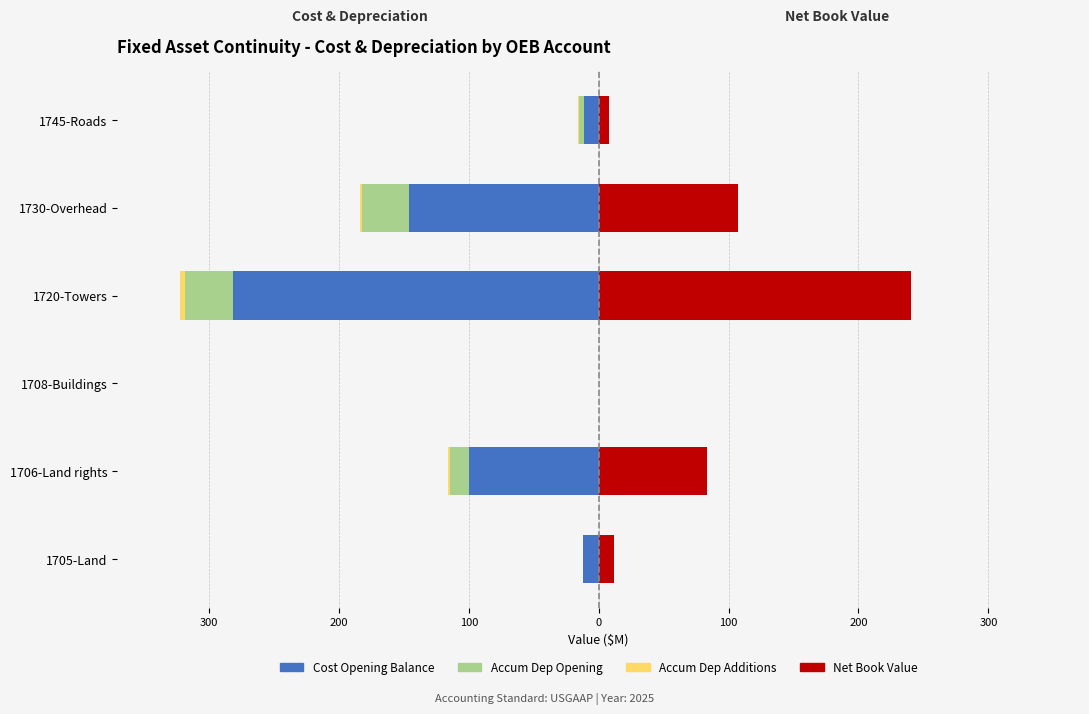

Which series changed the most between 1730-Overhead and 1745-Roads?

Cost Opening Balance